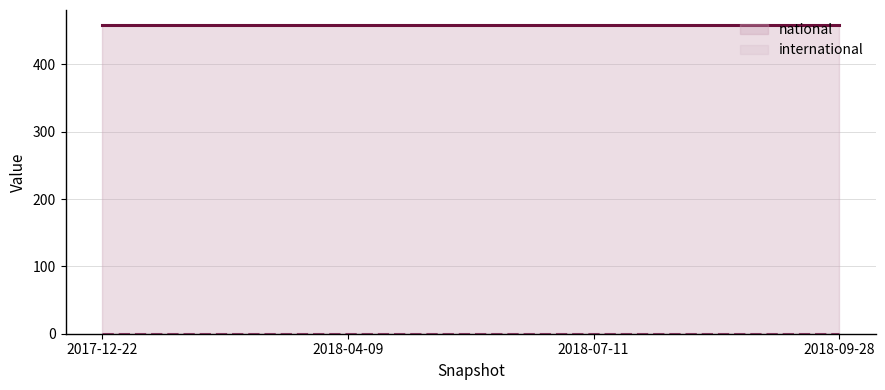

True or false: international and national intersect in this chart.

False